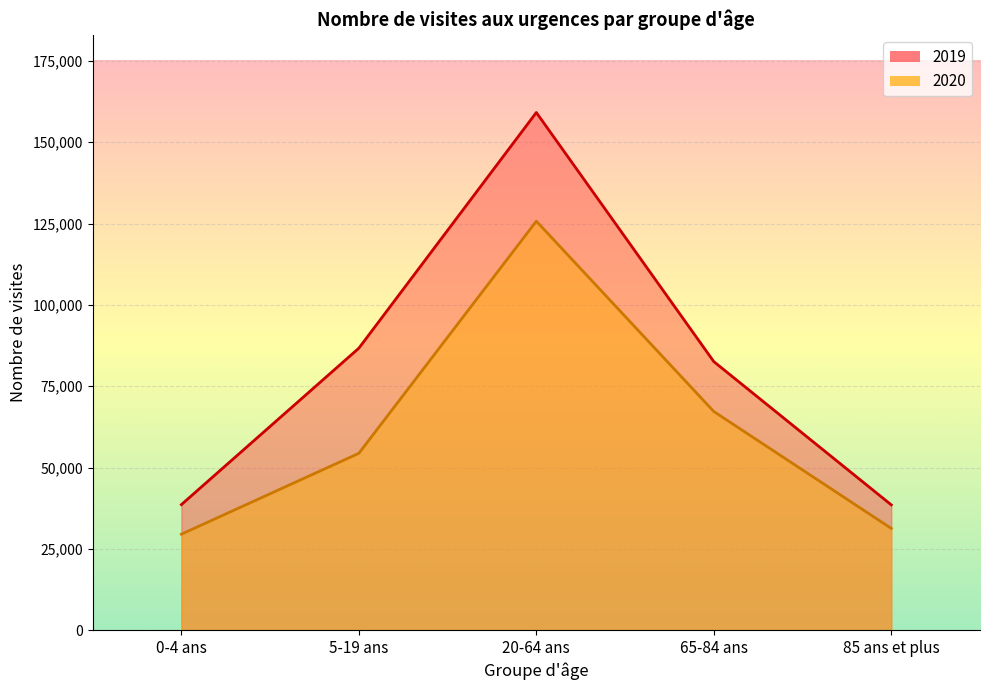

What is the difference between the second highest and minimum values in the 2019 series?

48165